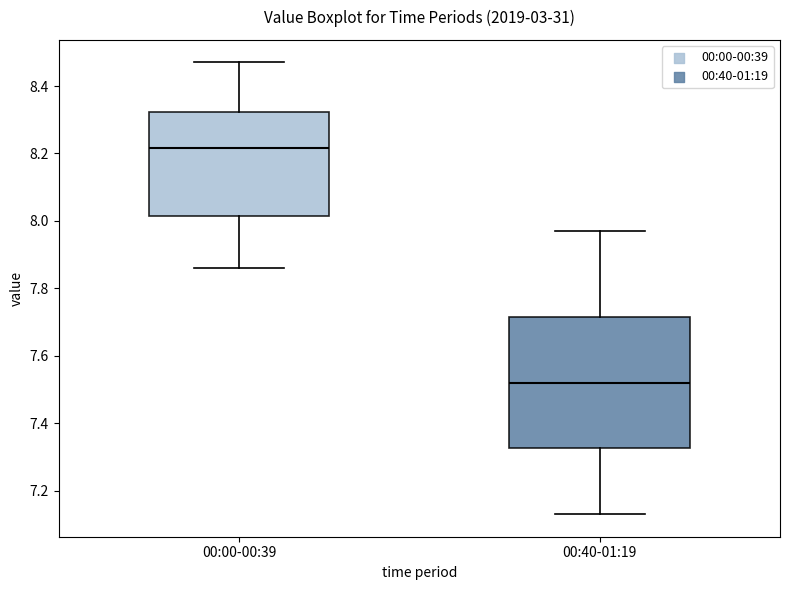

Reading left to right, read every box against the y-axis: the position of its median line, the range the box covers, and the ends of its whiskers. The values are not printed on the chart, so give them approximately, as read against the axis.

00:00-00:39: median 8.22, box 8.02 to 8.32, whiskers 7.86 to 8.48
00:40-01:19: median 7.52, box 7.32 to 7.72, whiskers 7.14 to 7.98